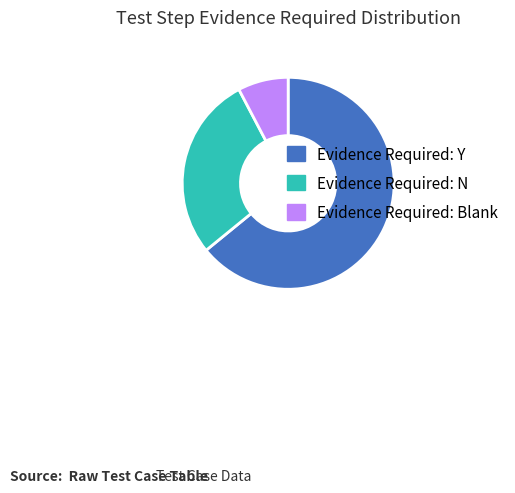

Rank the categories by value from lowest to highest.

Evidence Required: Blank, Evidence Required: N, Evidence Required: Y